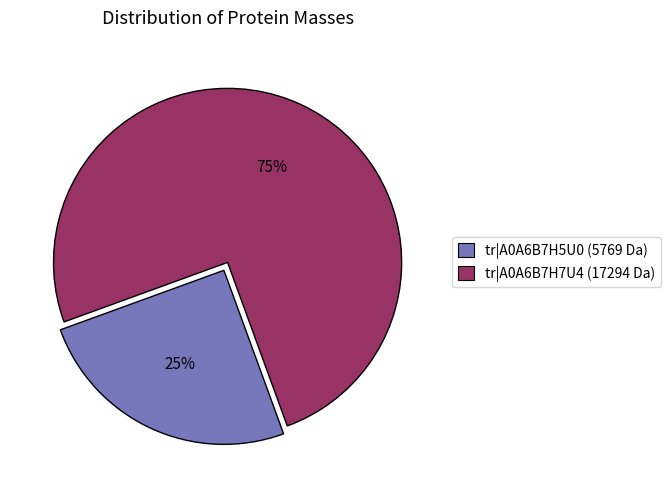

To the nearest percent, what is the average slice percentage?

50%